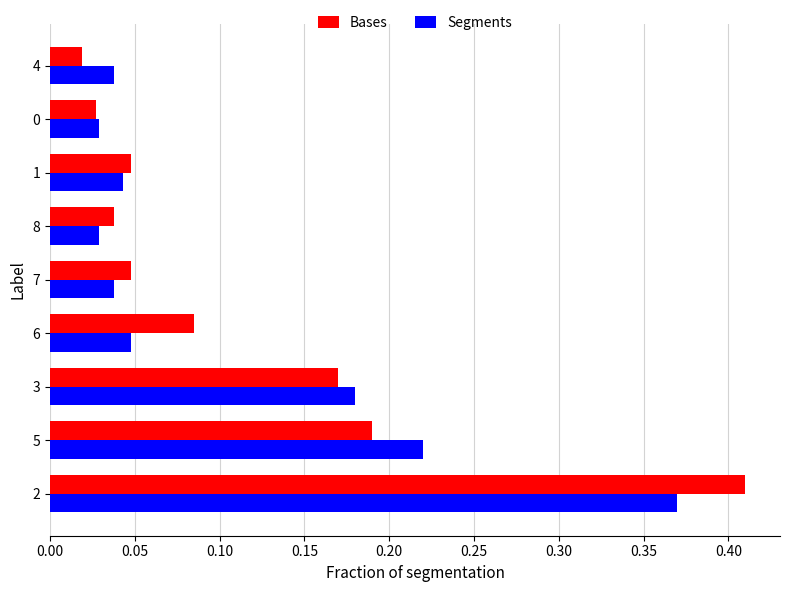

What is the total value across all series at 2?

0.8